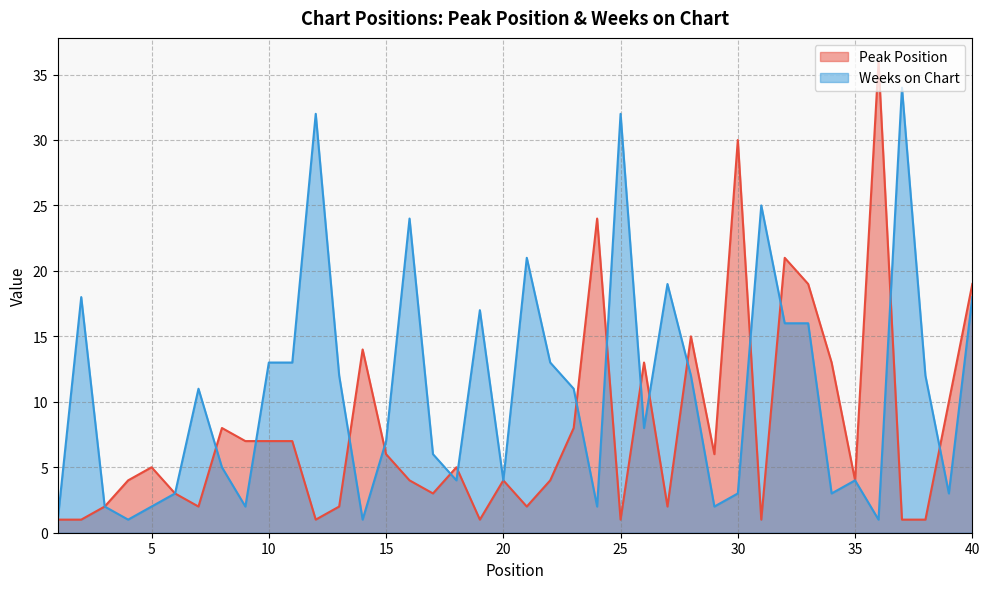

Reading left to right, list all the values displayed in this chart.

Peak Position: 1	1	2	4	5	3	2	8	7	7	7	1	2	14	6	4	3	5	1	4	2	4	8	24	1	13	2	15	6	30	1	21	19	13	4	36	1	1	10	19
Weeks on Chart: 1	18	2	1	2	3	11	5	2	13	13	32	12	1	7	24	6	4	17	4	21	13	11	2	32	8	19	12	2	3	25	16	16	3	4	1	34	12	3	18